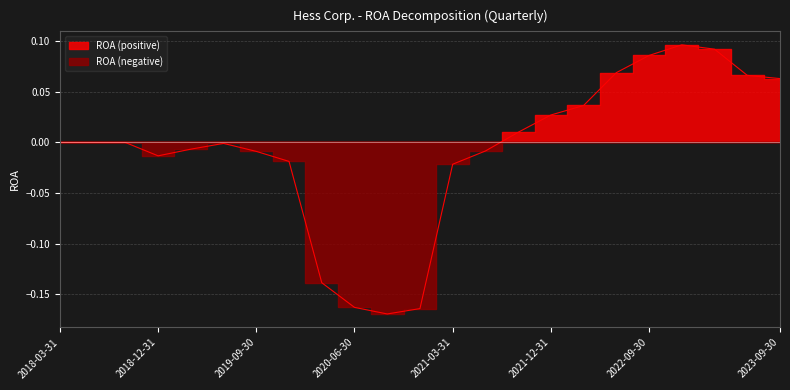

How many points are lower than both their immediate neighbors (excluding endpoints)?

2